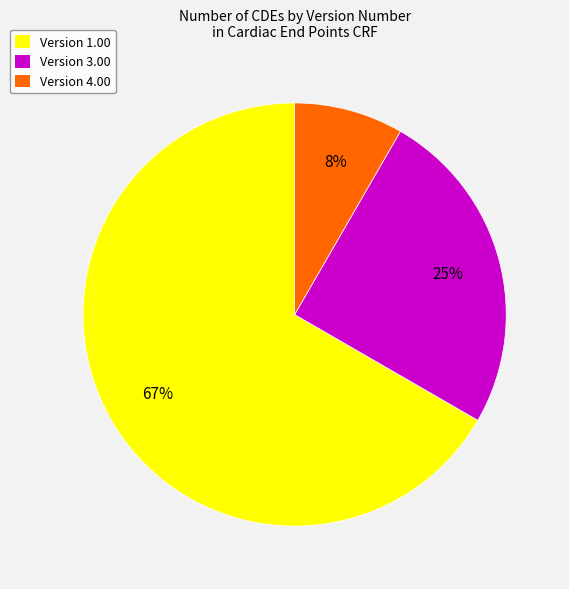

What percentage is the Version 4.00 slice, to the nearest percent?

8%